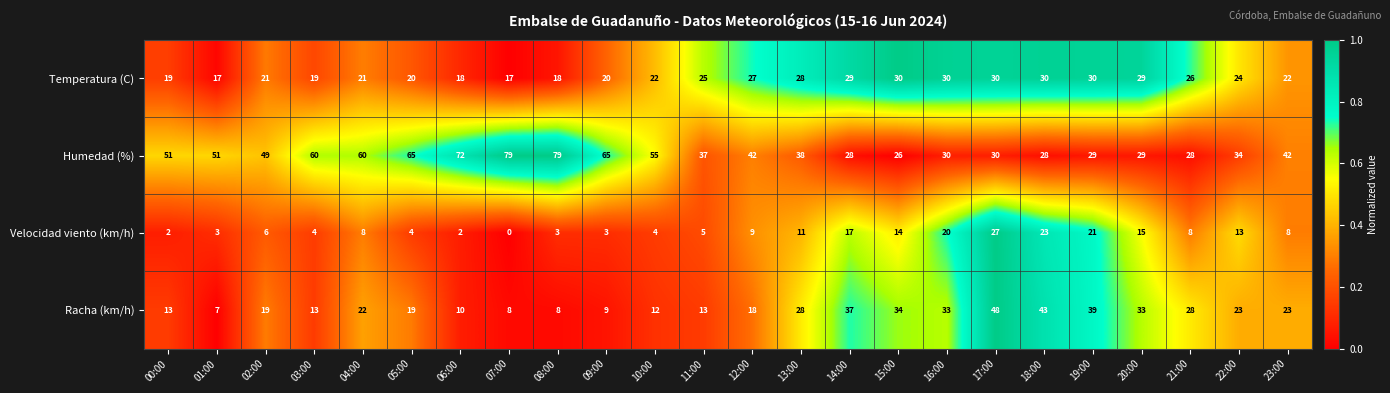

Rank the series by their maximum value, from highest to lowest.

Humedad (%), Racha (km/h), Temperatura (C), Velocidad viento (km/h)